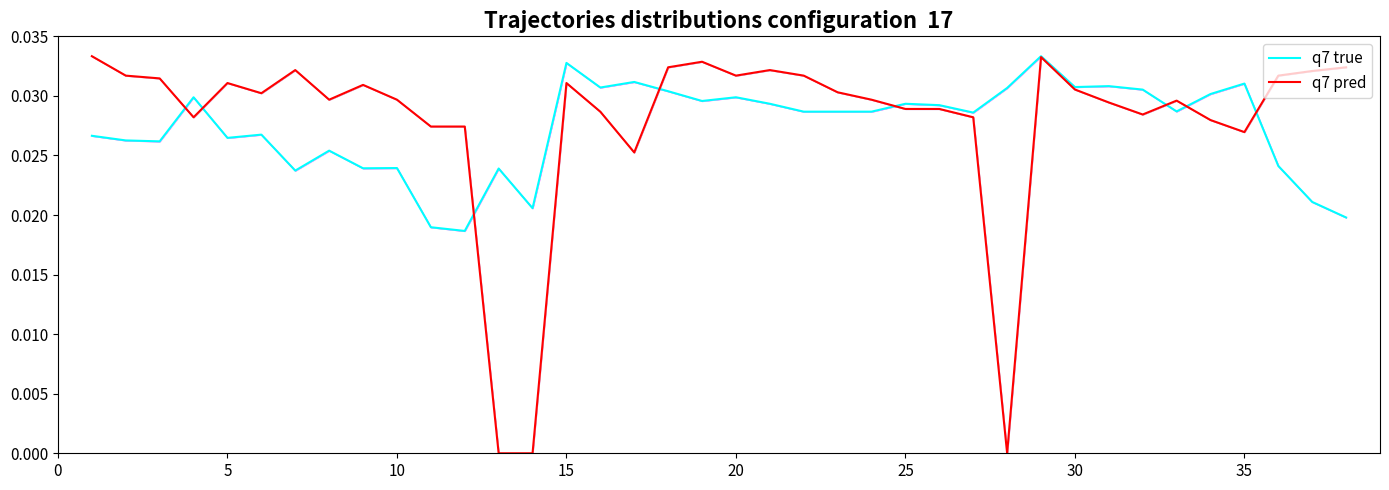

In q7 pred, how many points are higher than both neighbors (excluding endpoints)?

8